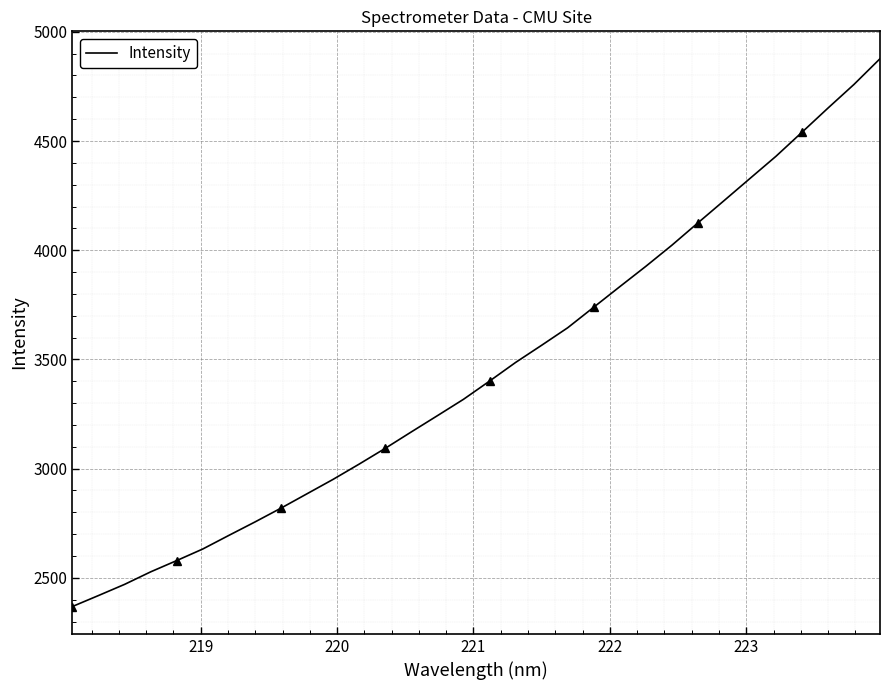

True or false: there are more than 2 points higher than both neighbors.

False